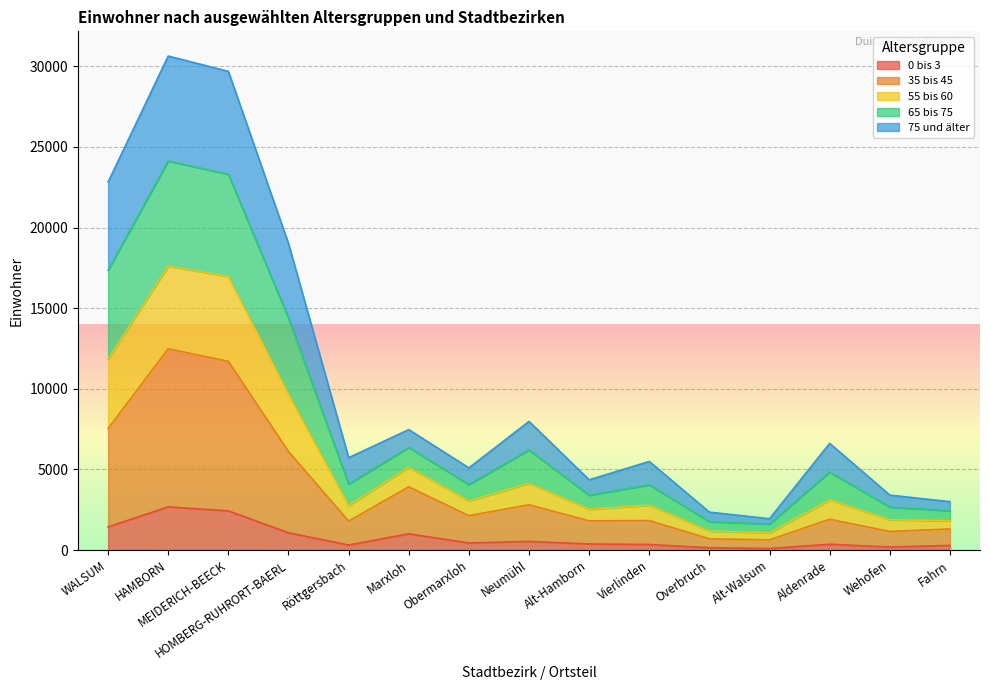

At which category is the sum across all series the highest?

HAMBORN